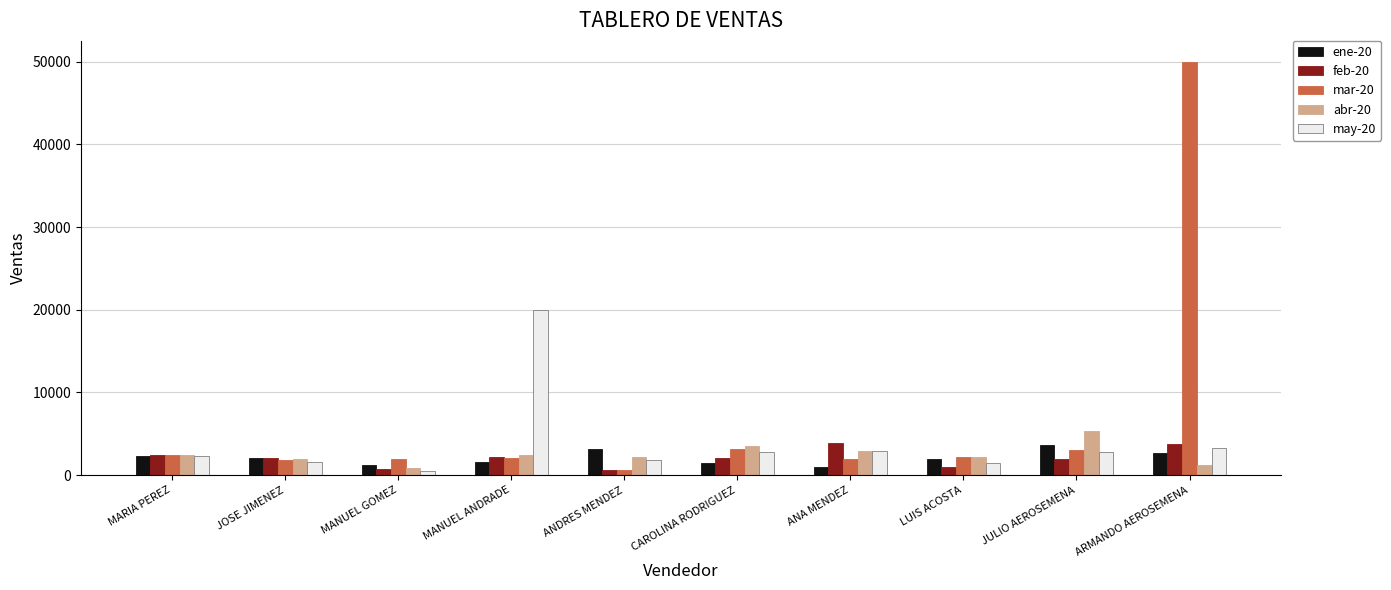

What value does the ene-20 series have at JOSE JIMENEZ?

2050.0